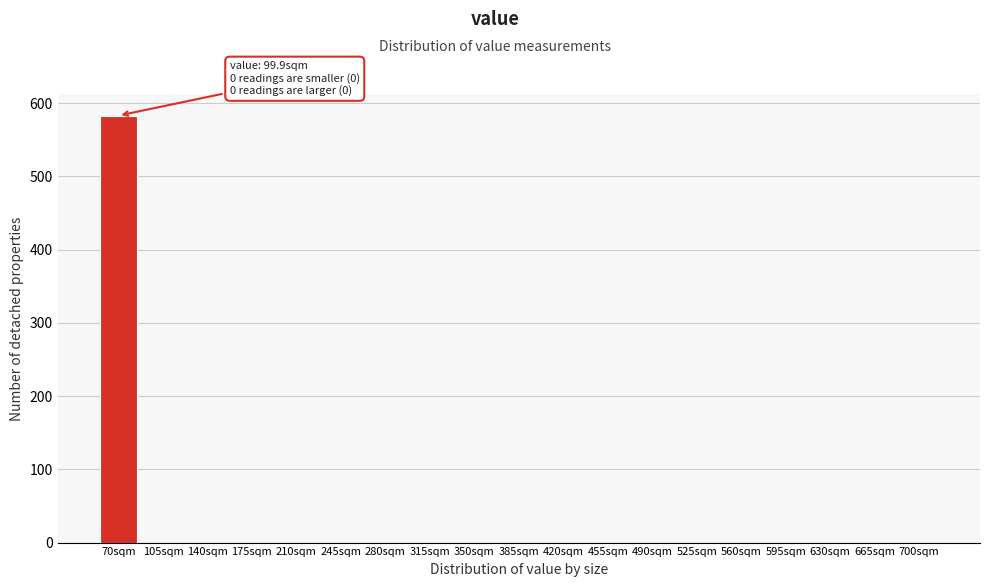

Reading left to right, extract all data points from this chart.

70sqm=583	105sqm=0	140sqm=0	175sqm=0	210sqm=0	245sqm=0	280sqm=0	315sqm=0	350sqm=0	385sqm=0	420sqm=0	455sqm=0	490sqm=0	525sqm=0	560sqm=0	595sqm=0	630sqm=0	665sqm=0	700sqm=0